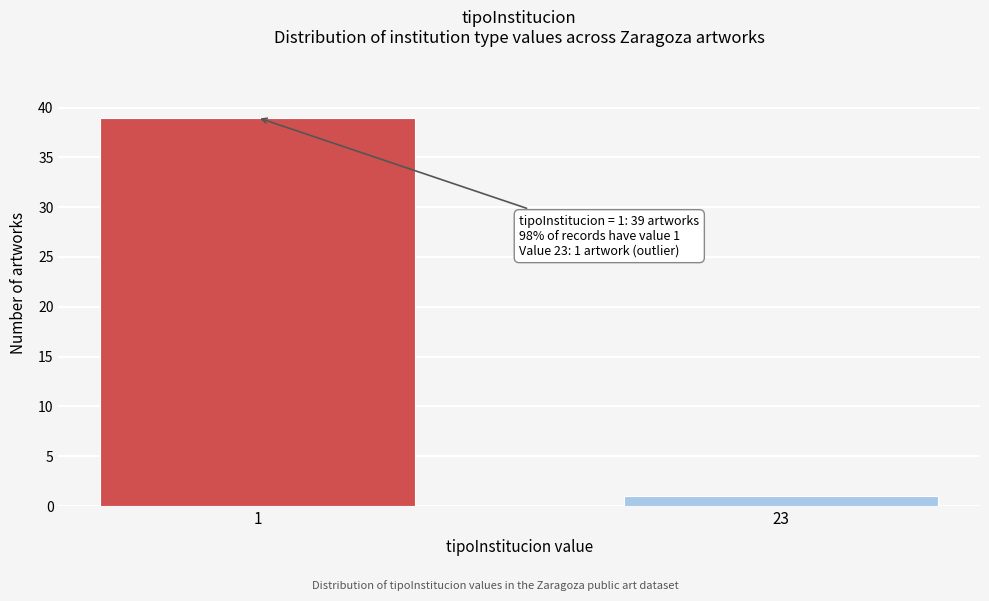

Reading right to left, extract all data points from this chart.

1	39